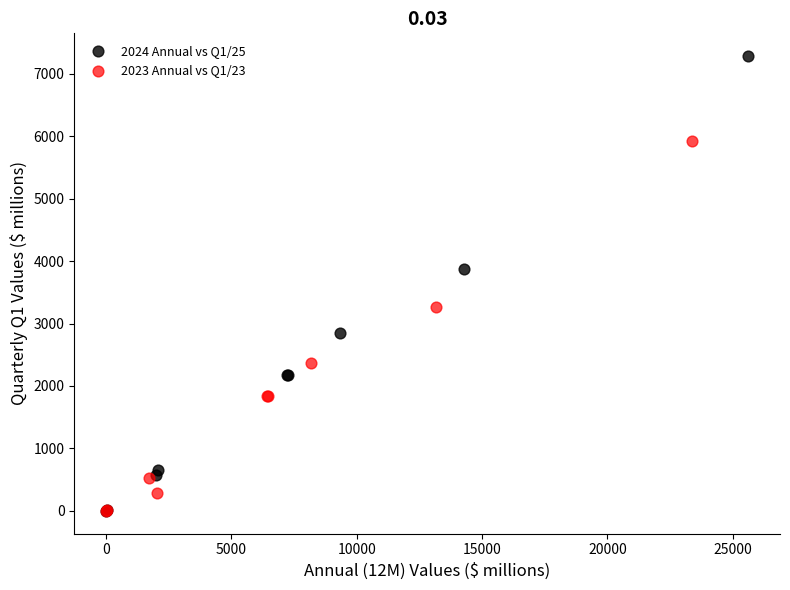

Which series reaches the maximum Y coordinate?

2024 Annual vs Q1/25